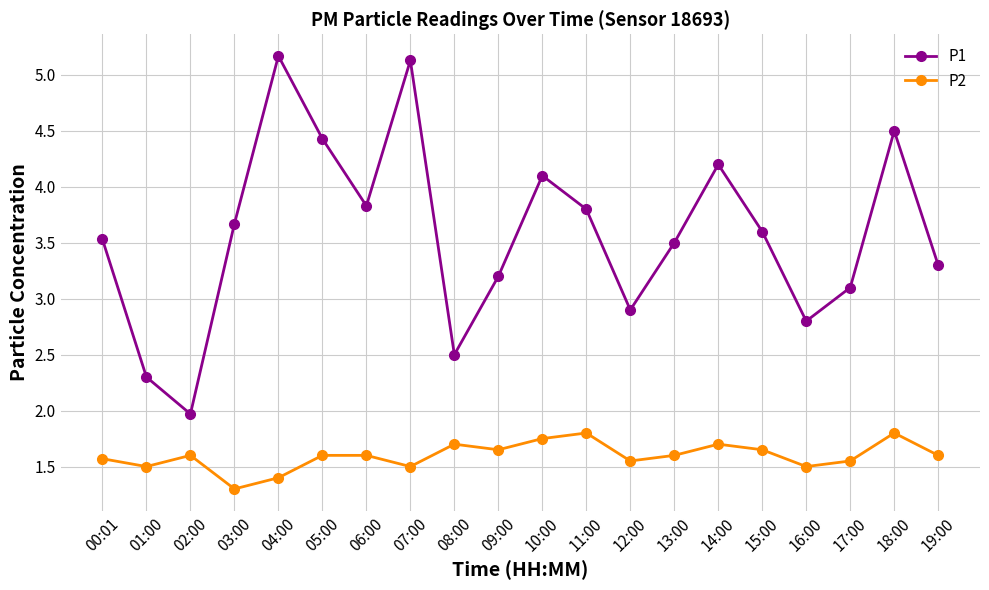

Is this an area chart (filled region under the line)?

No